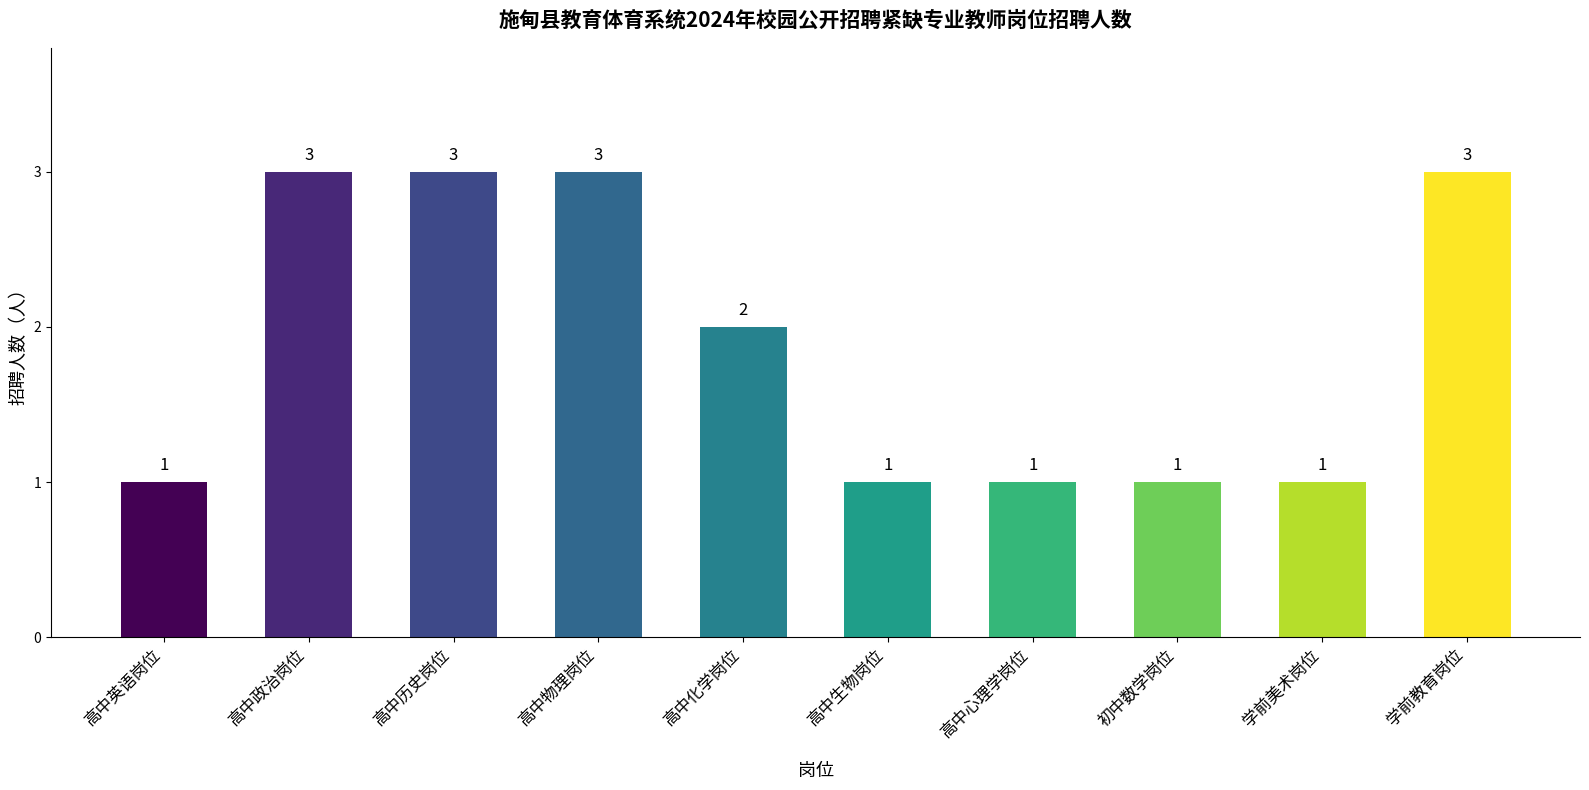

What is the value of the 9th bar from the left?

1